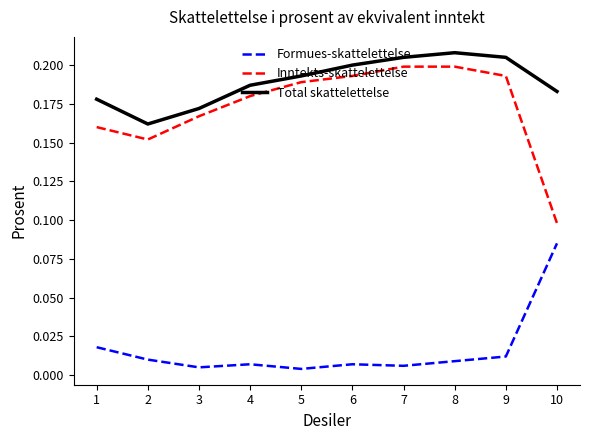

Which series has the largest range (max minus min)?

Inntekts-skattelettelse